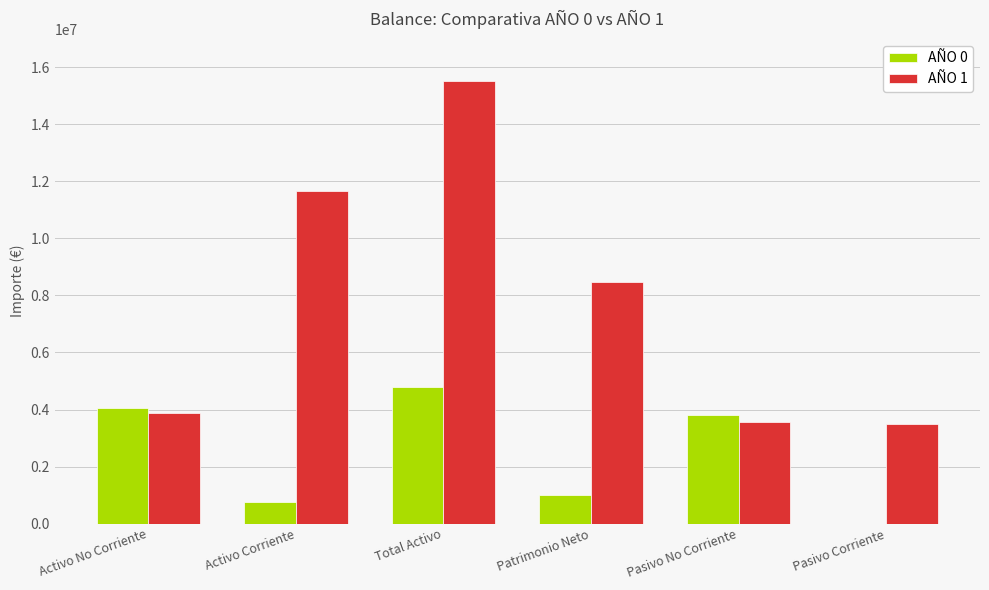

Does the chart contain stacked bars?

No